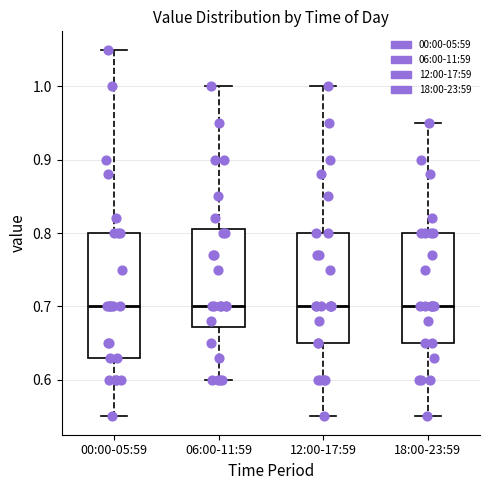

Which box is the tallest, from its lower edge to its upper edge?

00:00-05:59